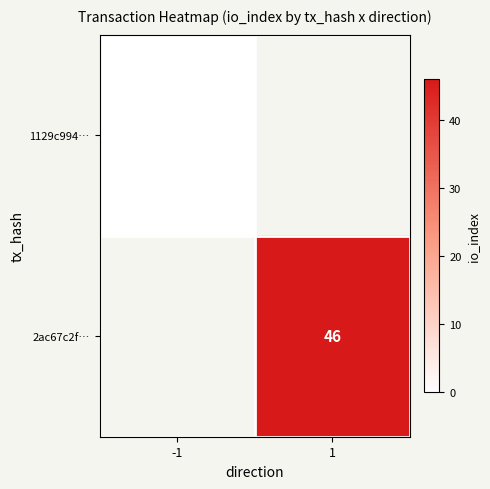

Is the value of 2ac67c2f… at 1 greater than the value of 1129c994… at -1?

Yes